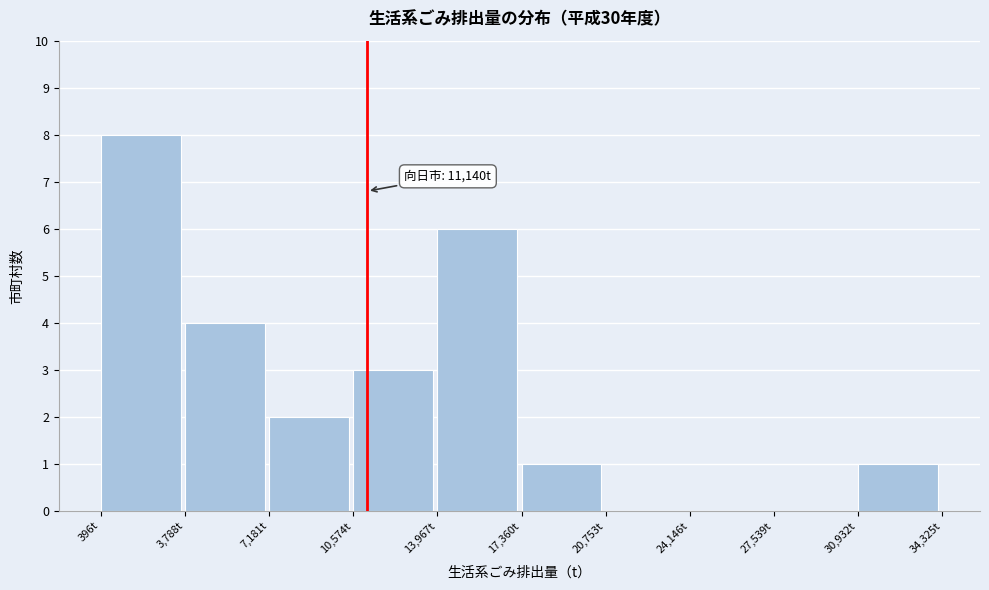

Which range on the x-axis has the tallest bar?

500 to 4000